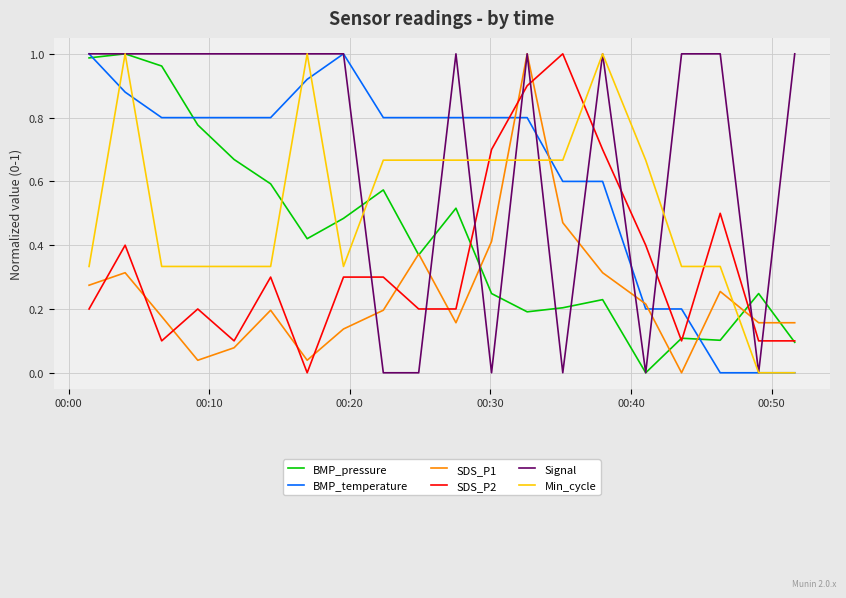

List the series in order of their overall mean, lowest first.

SDS_P1, SDS_P2, BMP_pressure, Min_cycle, BMP_temperature, Signal